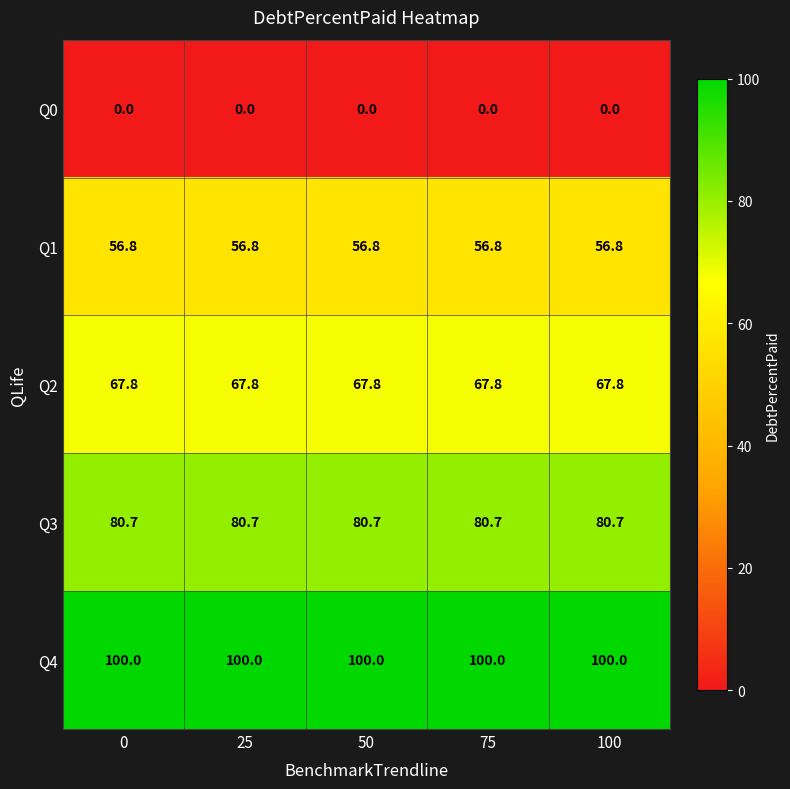

True or false: Q3 has a value of 116.8 at 50.

False